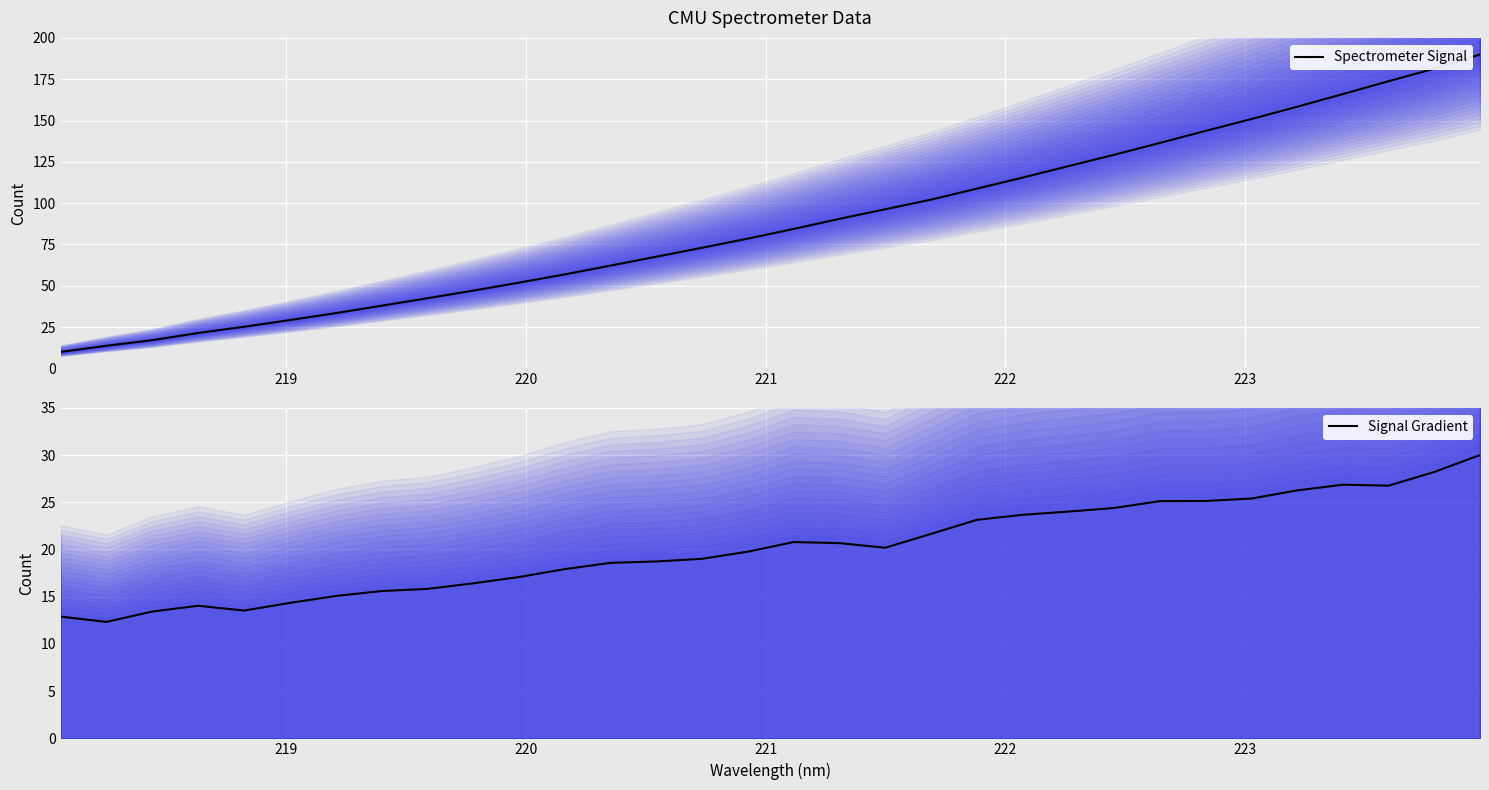

How many interior local peaks does the Signal Gradient series have?

3